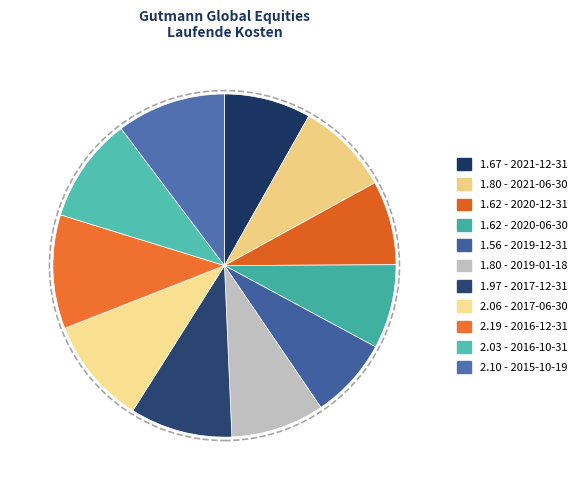

How many slices are in this pie chart?

11